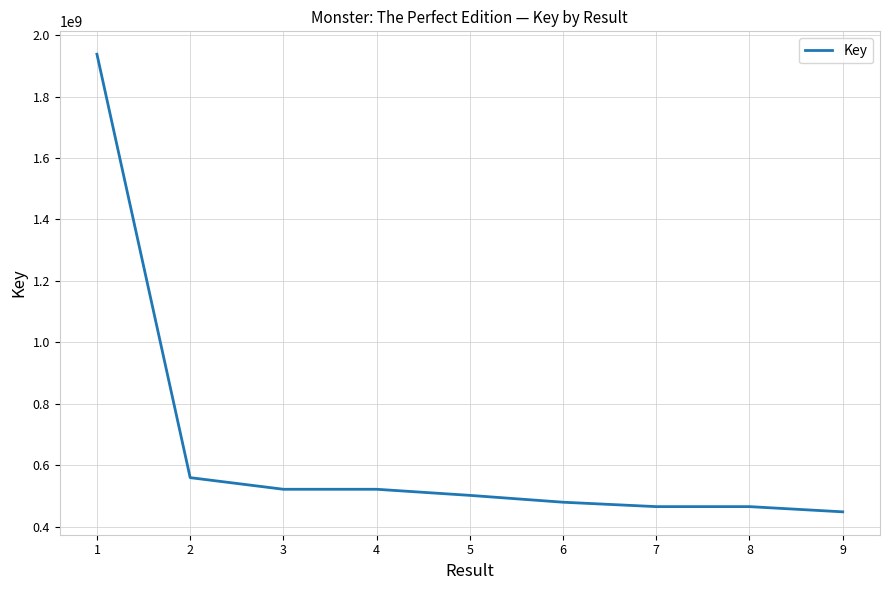

What is the greatest value displayed?

1938060837